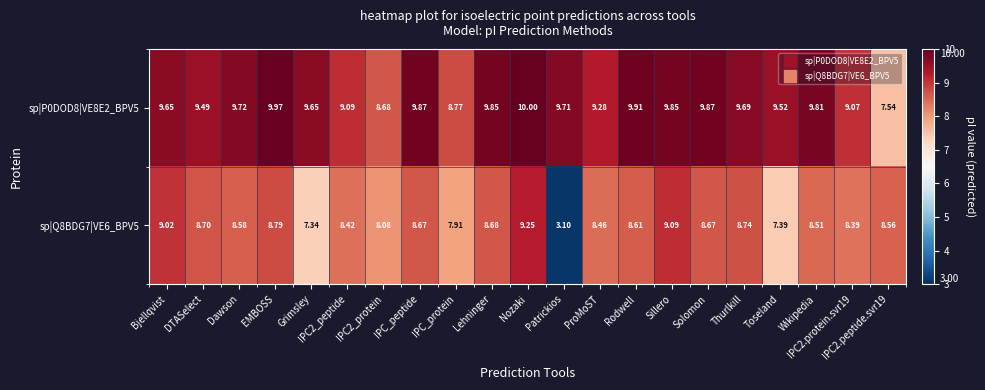

What is the spread (max minus min) of values at Rodwell?

1.3